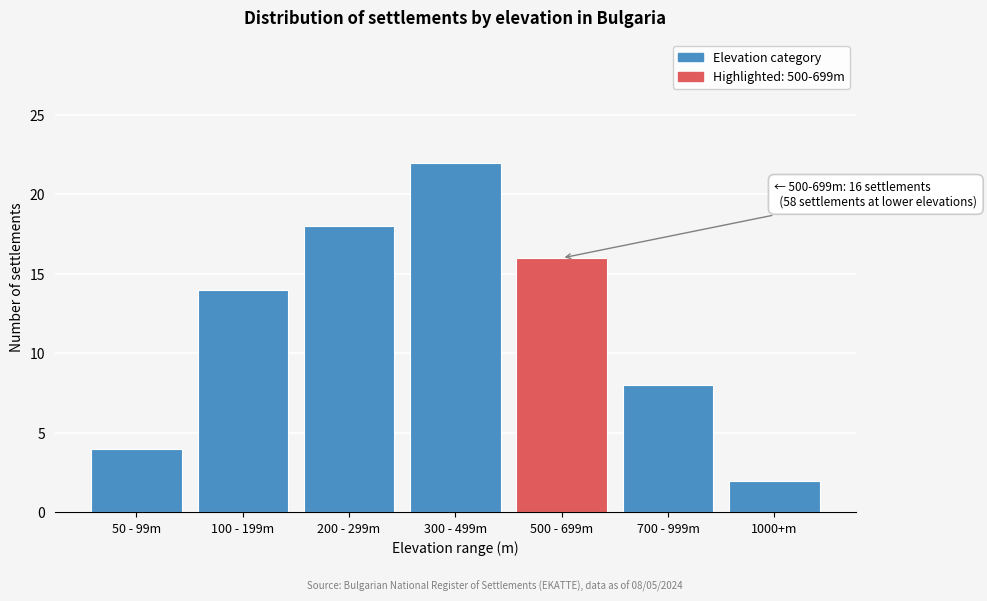

Reading left to right, extract all data points from this chart.

4	14	18	22	16	8	2